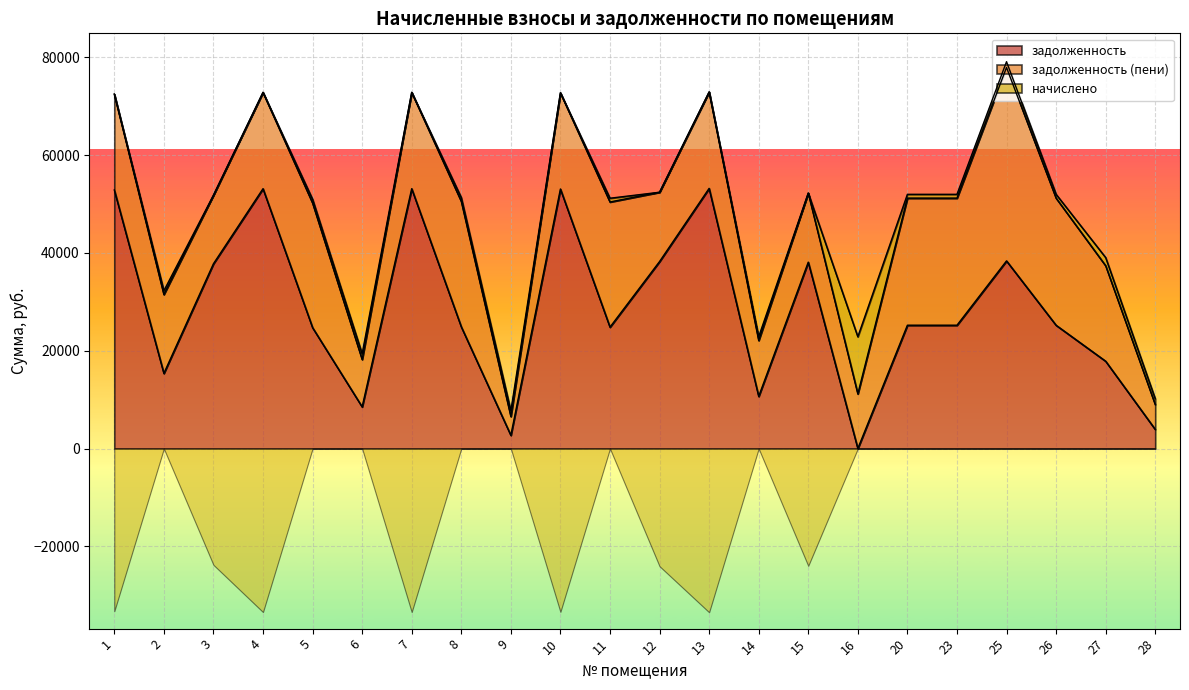

At which category is the sum across all series the highest?

25